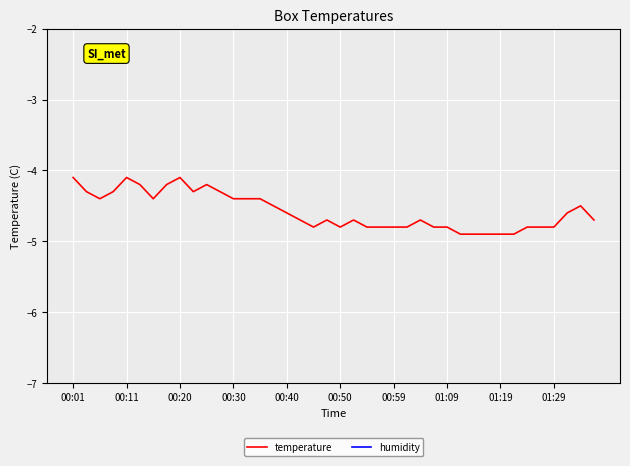

Rank the series by their average value, from lowest to highest.

temperature, humidity